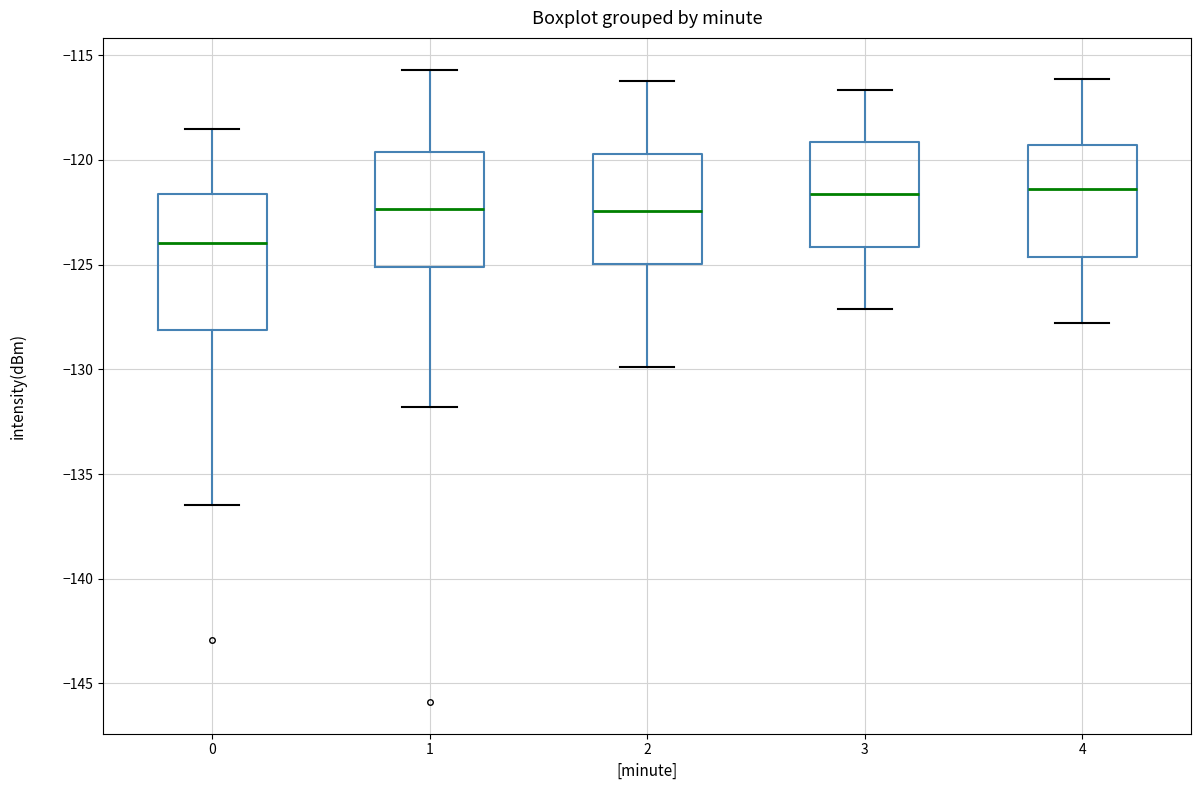

Reading left to right, transcribe this box plot: for each box, give where its median line is, the range the box spans, and where its two whiskers end, as read against the y-axis. The values are not printed on the chart, so give them approximately, as read against the axis.

0: median -124.0, box -128.0 to -121.5, whiskers -136.5 to -118.5
1: median -122.5, box -125.0 to -119.5, whiskers -132.0 to -115.5
2: median -122.5, box -125.0 to -119.5, whiskers -130.0 to -116.0
3: median -121.5, box -124.0 to -119.0, whiskers -127.0 to -116.5
4: median -121.5, box -124.5 to -119.5, whiskers -128.0 to -116.0